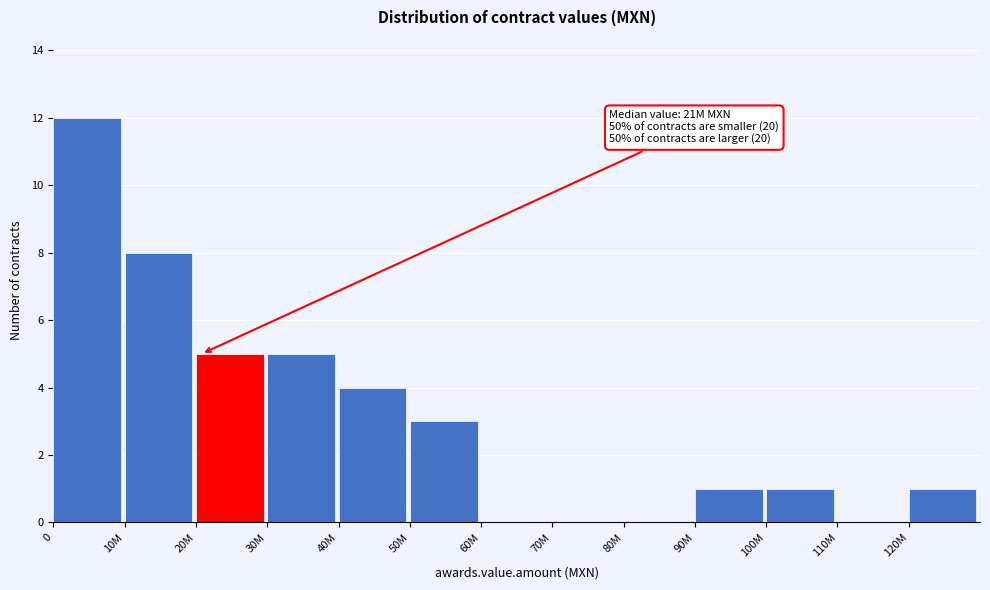

Reading left to right, extract all data points from this chart.

0=12	10M=8	20M=5	30M=5	40M=4	50M=3	60M=0	70M=0	80M=0	90M=1	100M=1	110M=0	120M=1